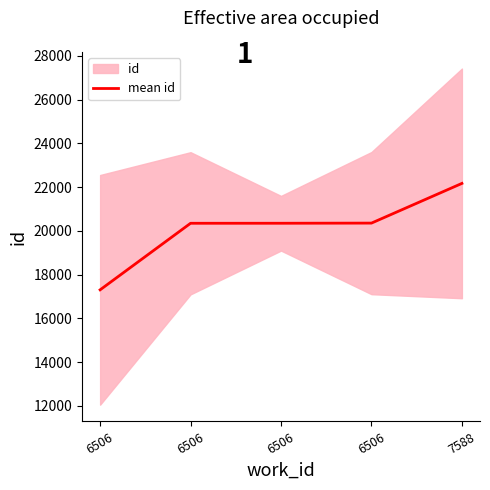

True or false: the data shows 17303 at 6506.

True